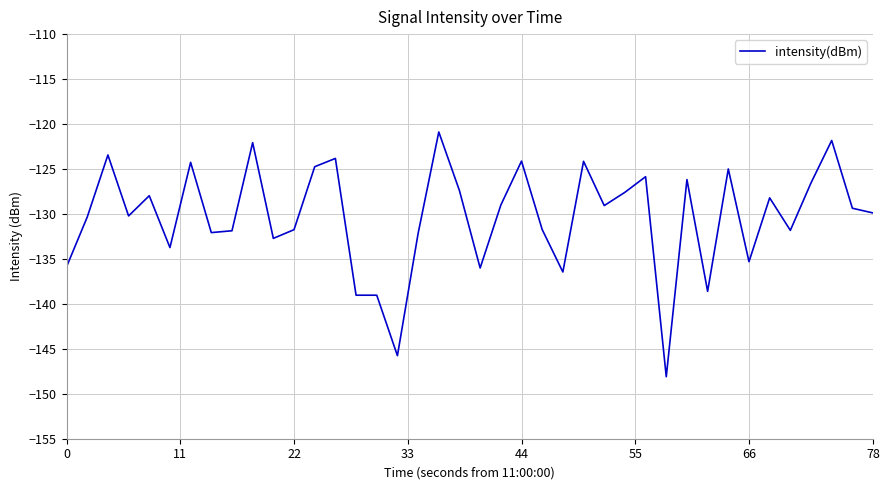

How many lines are shown in the chart?

1